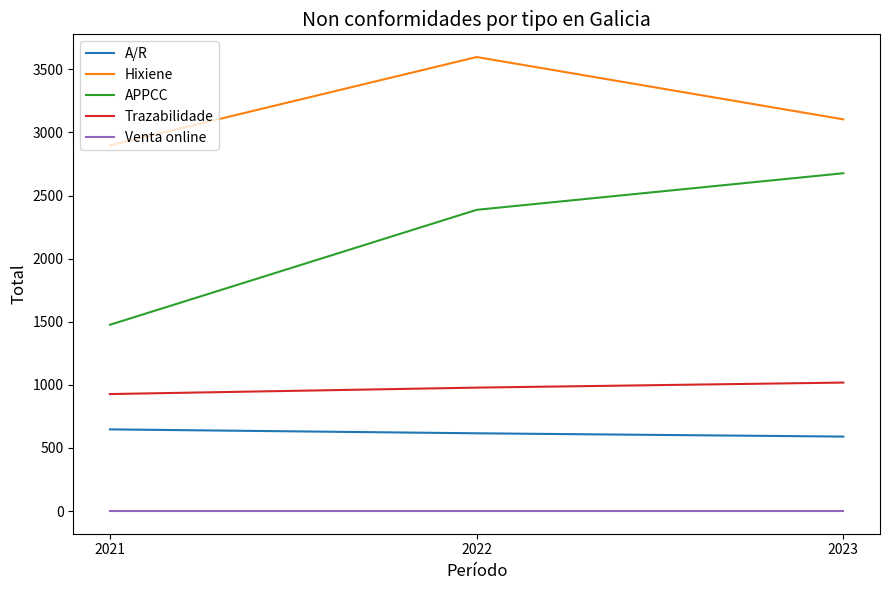

How many lines are shown in the chart?

5